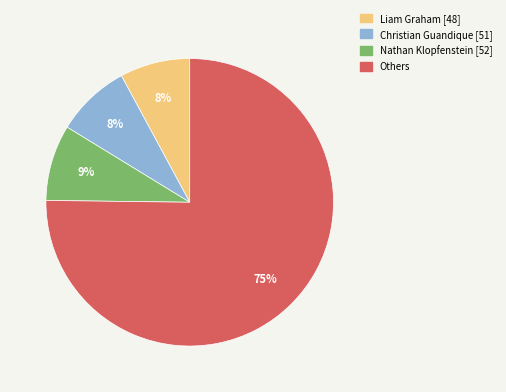

Does any single category account for the majority?

Yes